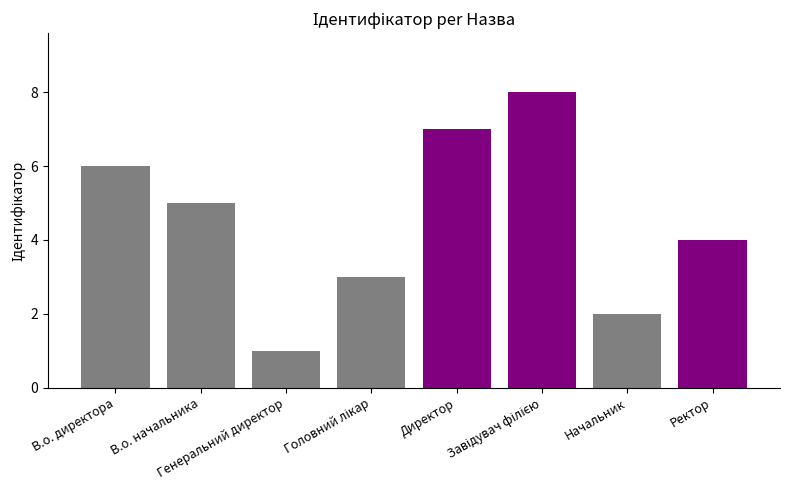

The chart shows a value of 6 at Ректор. True or false?

False